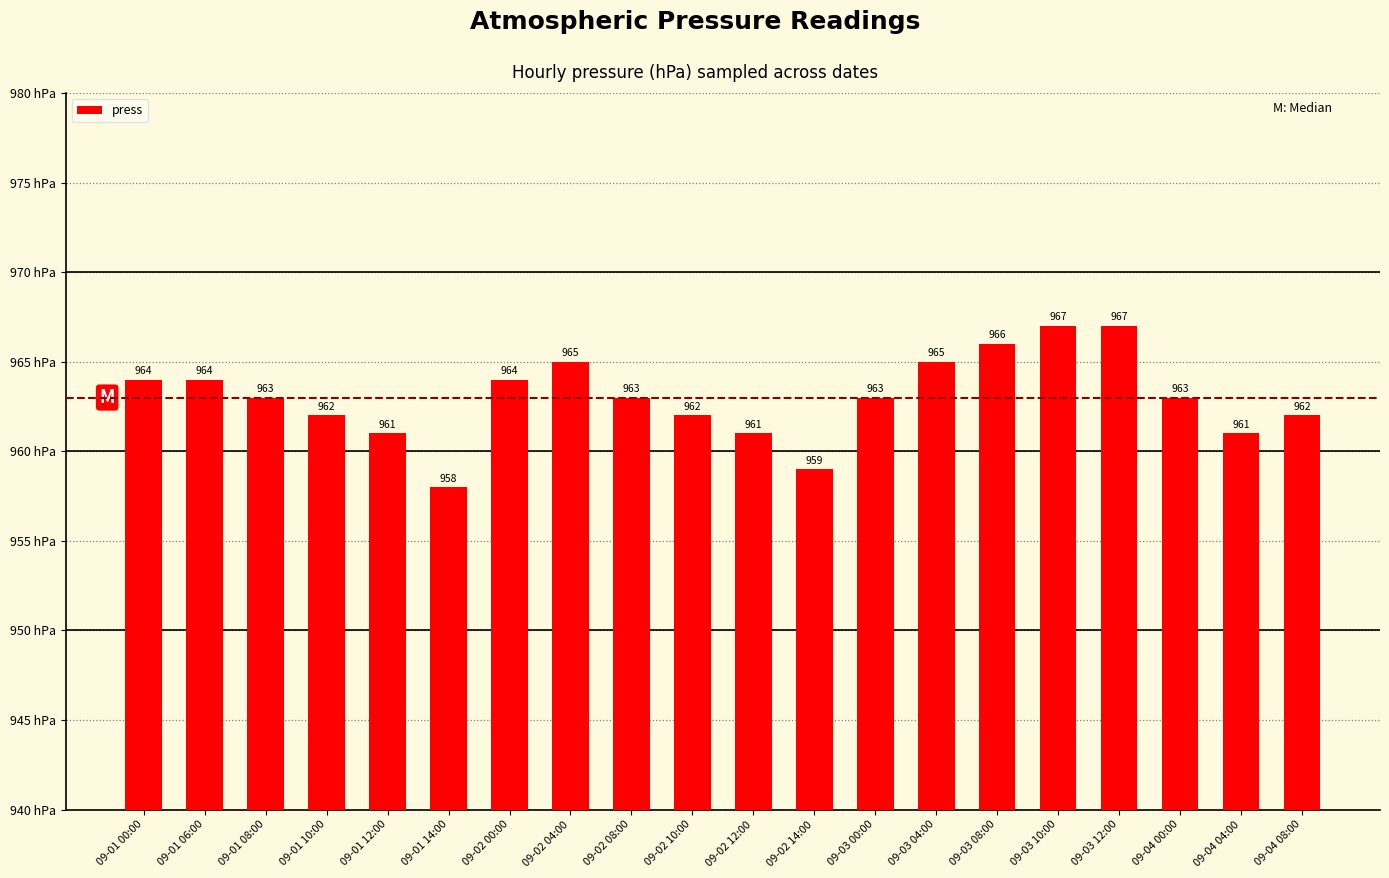

How many bars are there in total?

20